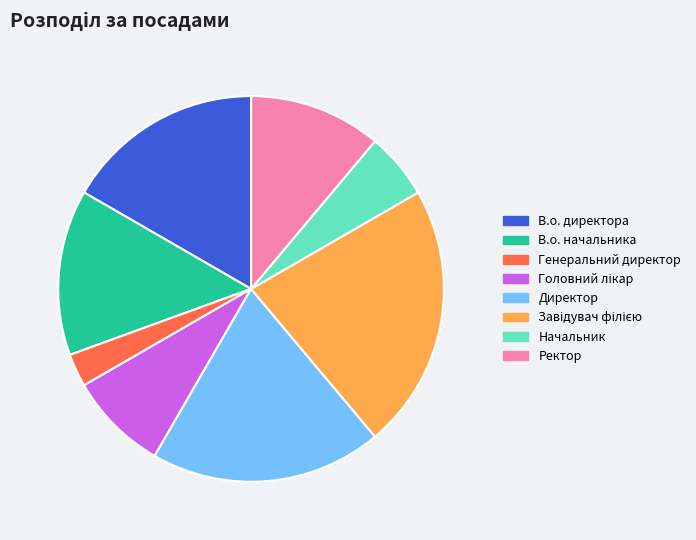

Does Начальник account for over 50% of the chart?

No